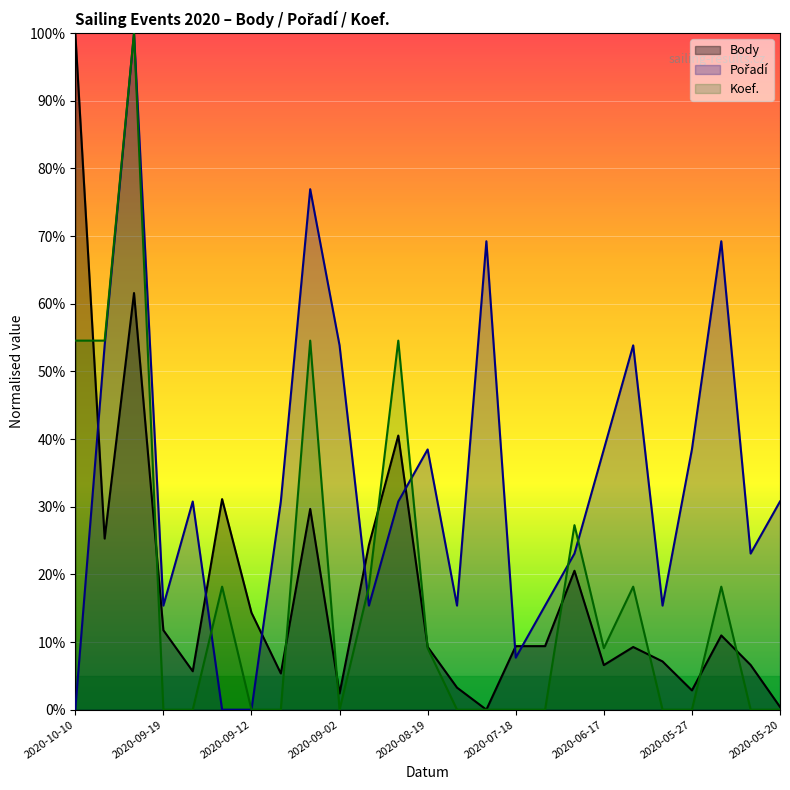

Reading left to right, list all the values displayed in this chart.

Body: 100.0	25.3	61.6	11.7	5.7	31.1	14.3	5.4	29.7	2.4	24.3	40.5	9.3	3.3	0.0	9.4	9.4	20.5	6.6	9.3	7.1	2.9	11.0	6.6	0.4
Pořadí: 0.0	53.8	100.0	15.4	30.8	0.0	0.0	30.8	76.9	53.8	15.4	30.8	38.5	15.4	69.2	7.7	15.4	23.1	38.5	53.8	15.4	38.5	69.2	23.1	30.8
Koef.: 54.5	54.5	100.0	0.0	0.0	18.2	0.0	0.0	54.5	0.0	18.2	54.5	9.1	0.0	0.0	0.0	0.0	27.3	9.1	18.2	0.0	0.0	18.2	0.0	0.0